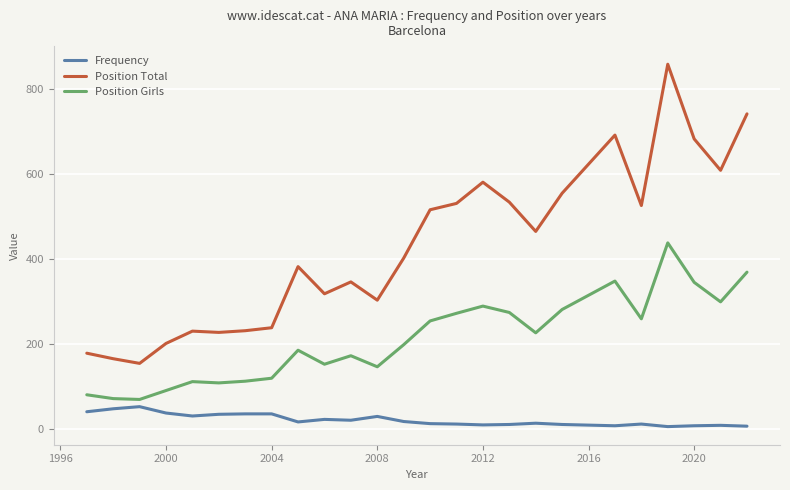

What is the difference between the maximum and minimum values in the Frequency series?

47